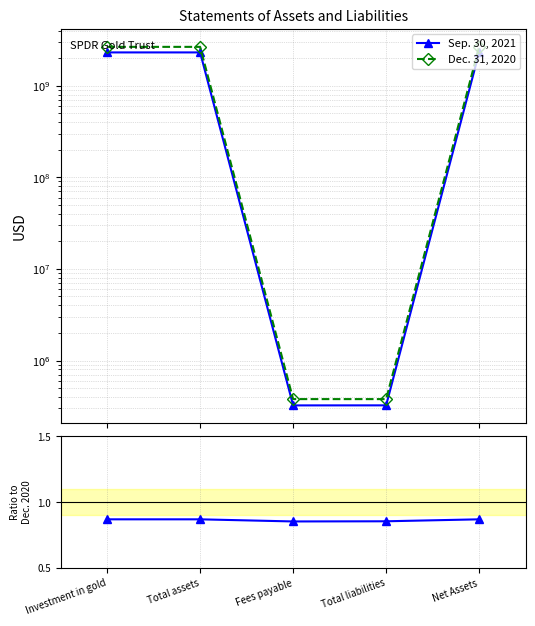

What is the maximum value shown in the chart?

2652891000.0